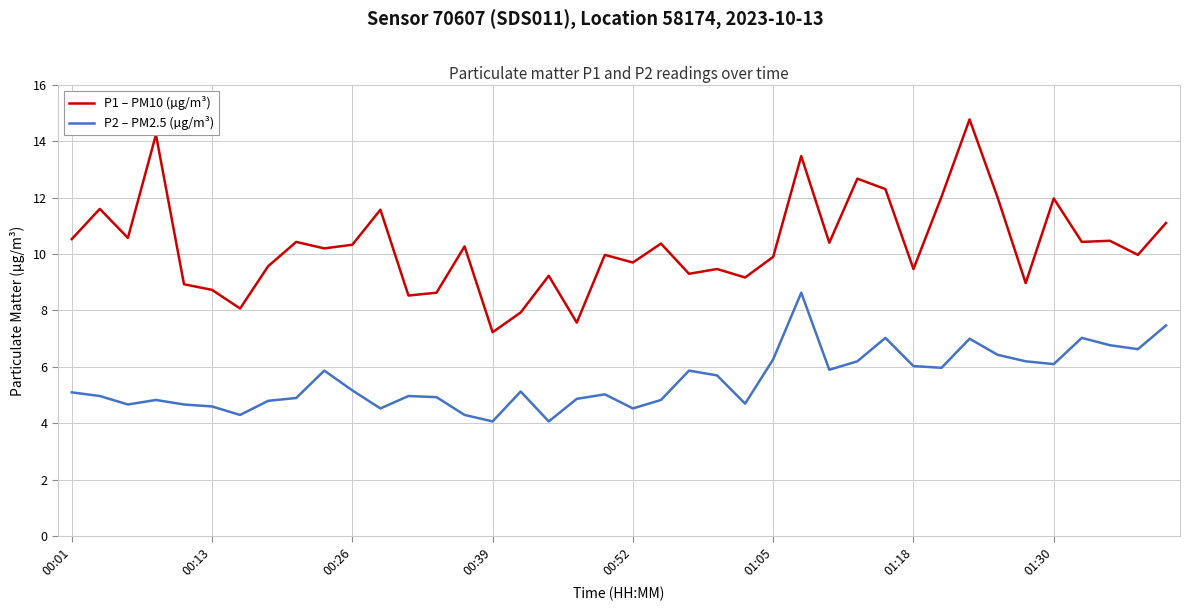

What is the difference between the maximum and minimum values in the P1 – PM10 (µg/m³) series?

7.5